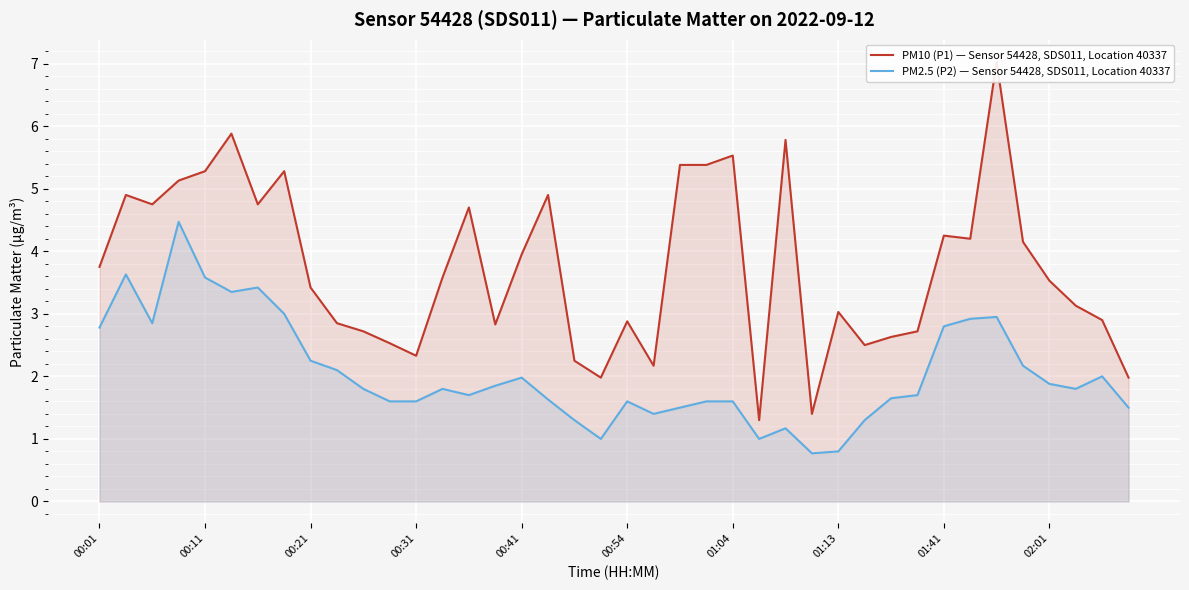

The PM10 (P1) — Sensor 54428, SDS011, Location 40337 series shows 4.6 at 30. True or false?

False